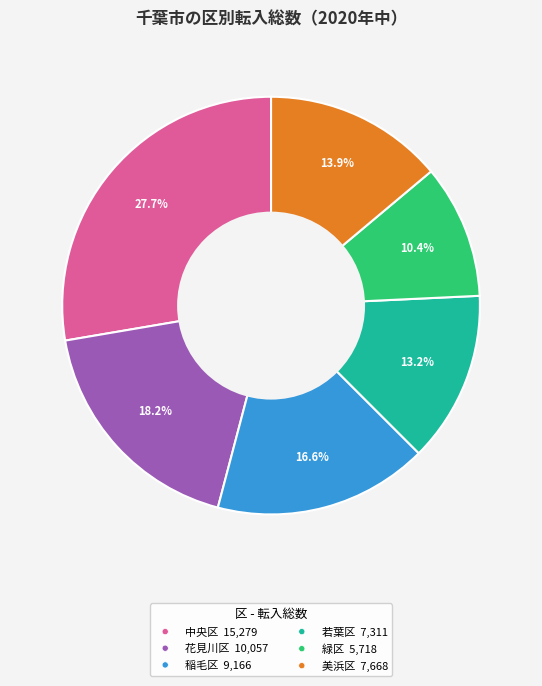

How many slices are in this pie chart?

6